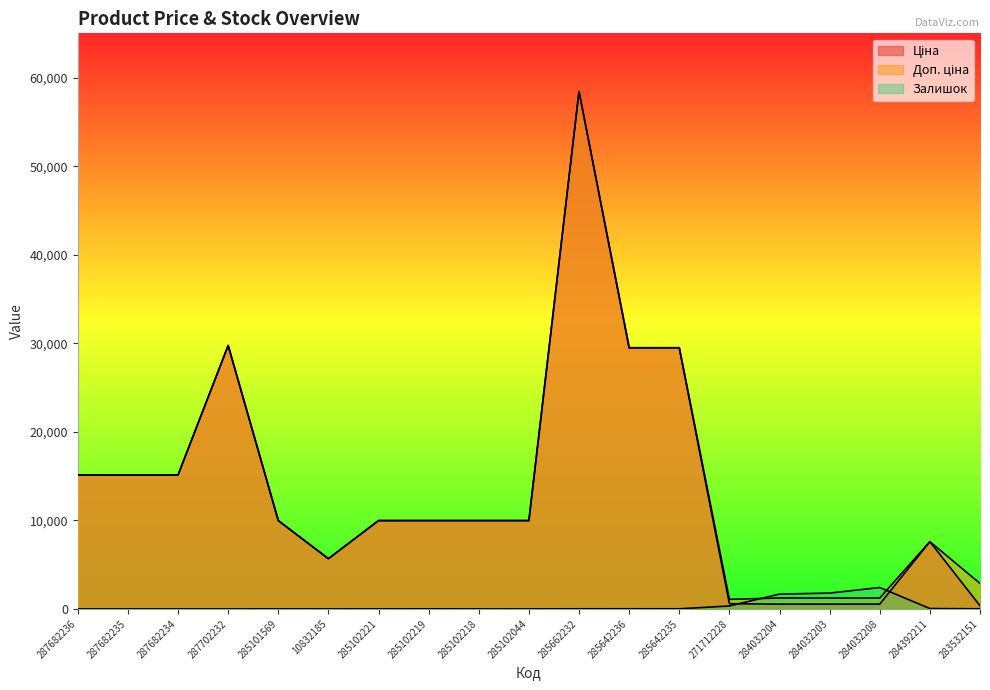

Which series changed the most between 287702232 and 10832185?

Ціна